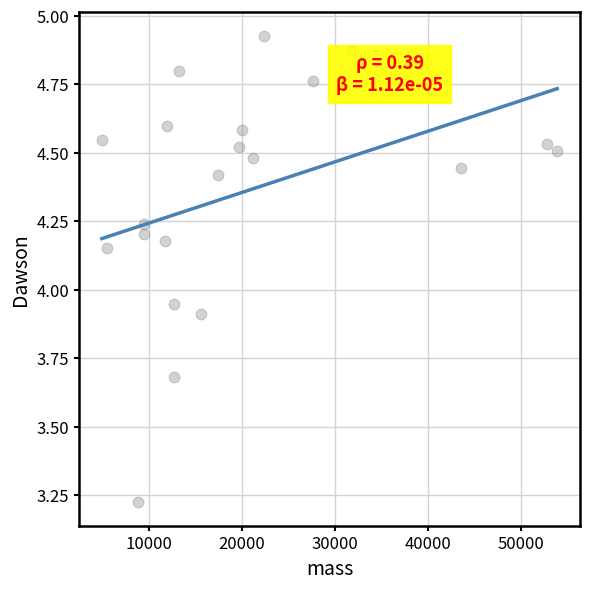

What is the range of Y values (max minus min)?

1.7